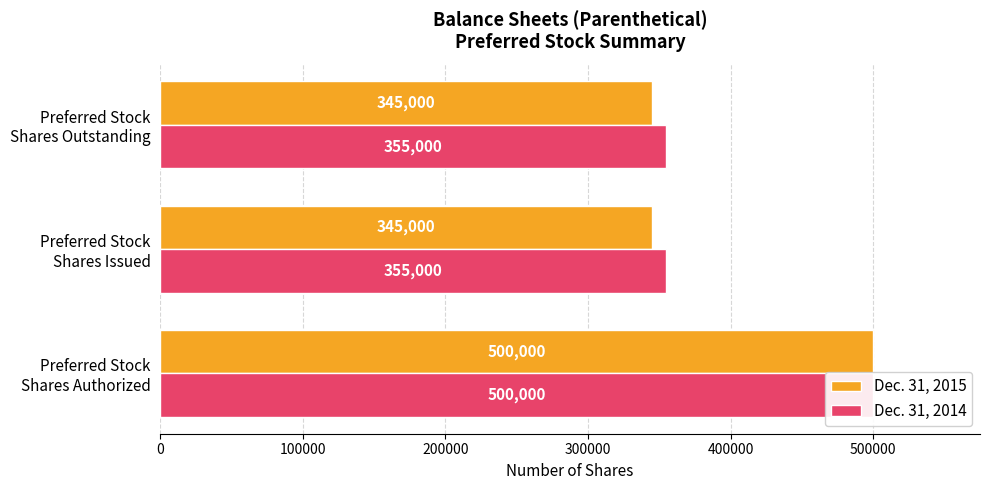

What is the sum of all Dec. 31, 2015 values?

1190000